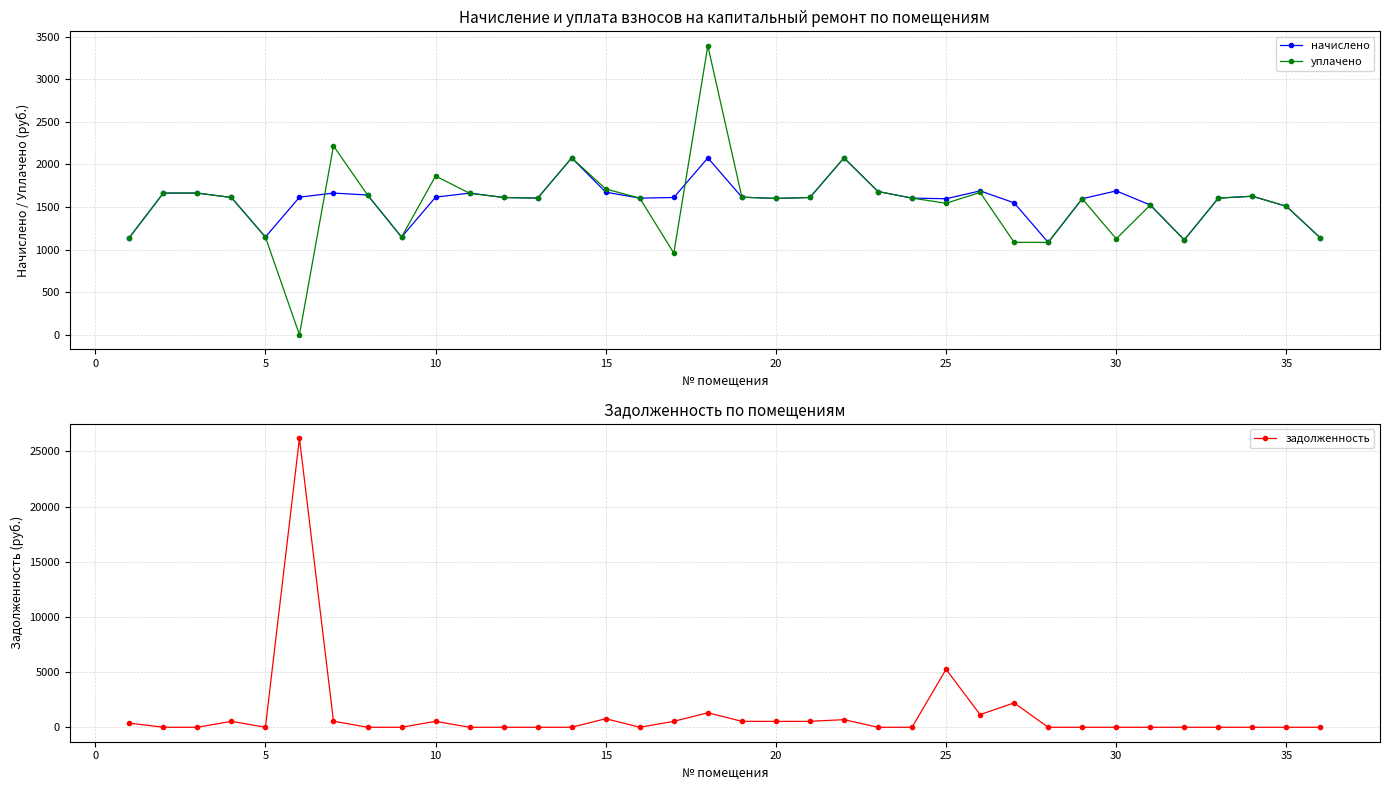

Reading right to left, what are all the values shown in this chart?

начислено: 1135.6	1508.0	1626.0	1603.9	1113.5	1522.7	1688.6	1596.5	1084.0	1548.5	1688.6	1596.5	1603.9	1681.3	2075.8	1611.2	1600.2	1614.9	2075.8	1611.2	1603.9	1673.9	2075.8	1603.9	1611.2	1662.8	1614.9	1146.7	1640.7	1662.8	1614.9	1146.7	1611.2	1662.8	1662.8	1139.3
уплачено: 1135.6	1508.0	1626.0	1603.9	1113.5	1522.7	1125.8	1596.5	1084.0	1085.1	1670.5	1543.8	1603.9	1681.3	2075.8	1611.2	1600.2	1614.9	3391.7	958.4	1603.9	1710.8	2075.8	1603.9	1611.2	1660.5	1863.5	1146.7	1640.7	2217.1	0.0	1146.7	1611.2	1663.0	1662.8	1139.3
задолженность: 0.0	0.0	0.0	0.0	0.0	0.0	0.0	0.0	0.0	2210.6	1148.5	5254.8	0.0	0.0	691.9	537.1	533.4	538.3	1315.9	537.1	0.0	777.3	0.0	0.0	0.0	0.0	538.3	0.0	0.0	554.3	26192.3	0.0	537.1	0.0	0.0	379.8